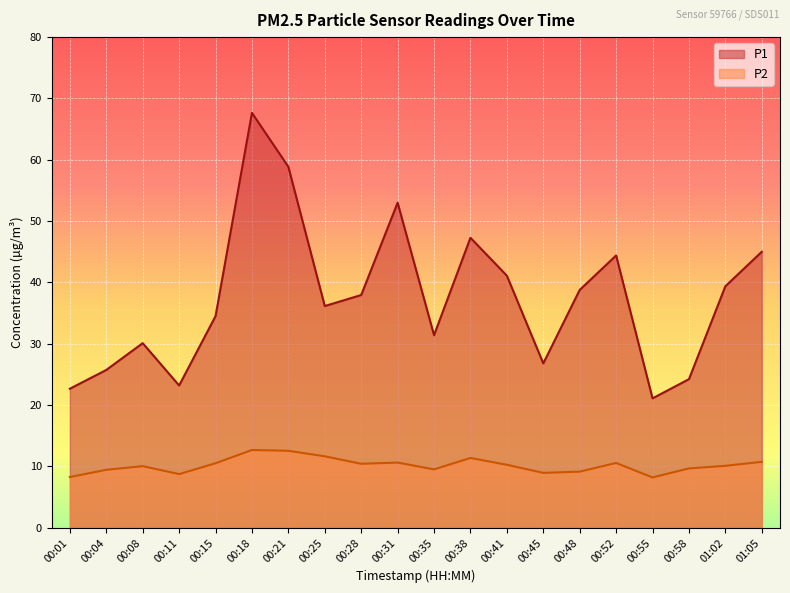

How many data points in P1 are above 37?

10